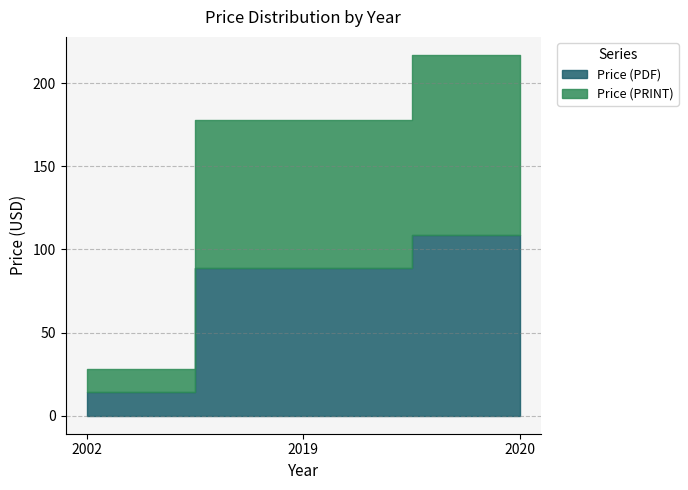

How many values in the Price (PRINT) series exceed 89?

1